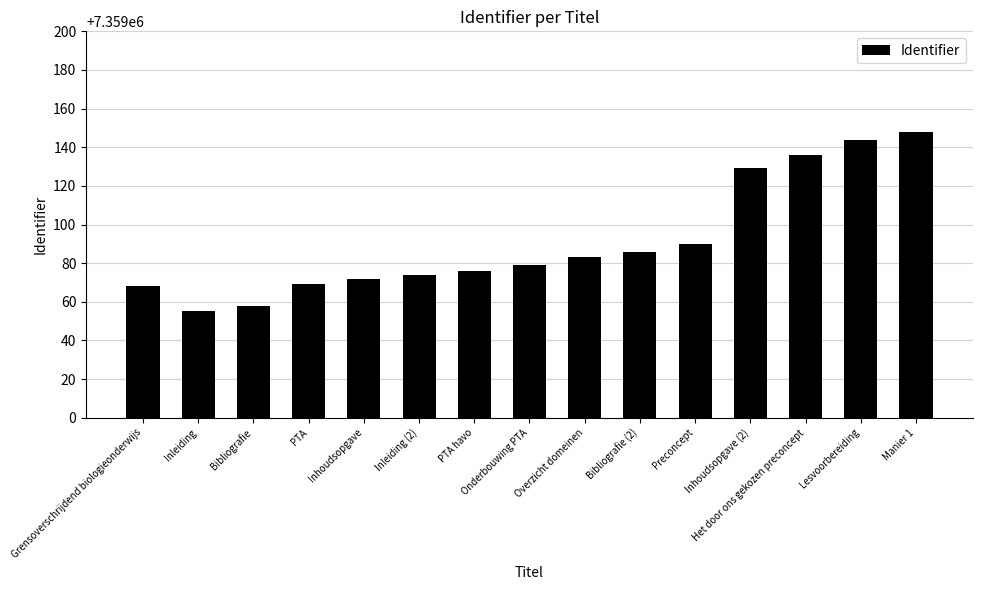

Which has a higher value, Manier 1 or Grensoverschrijdend biologieonderwijs?

Manier 1